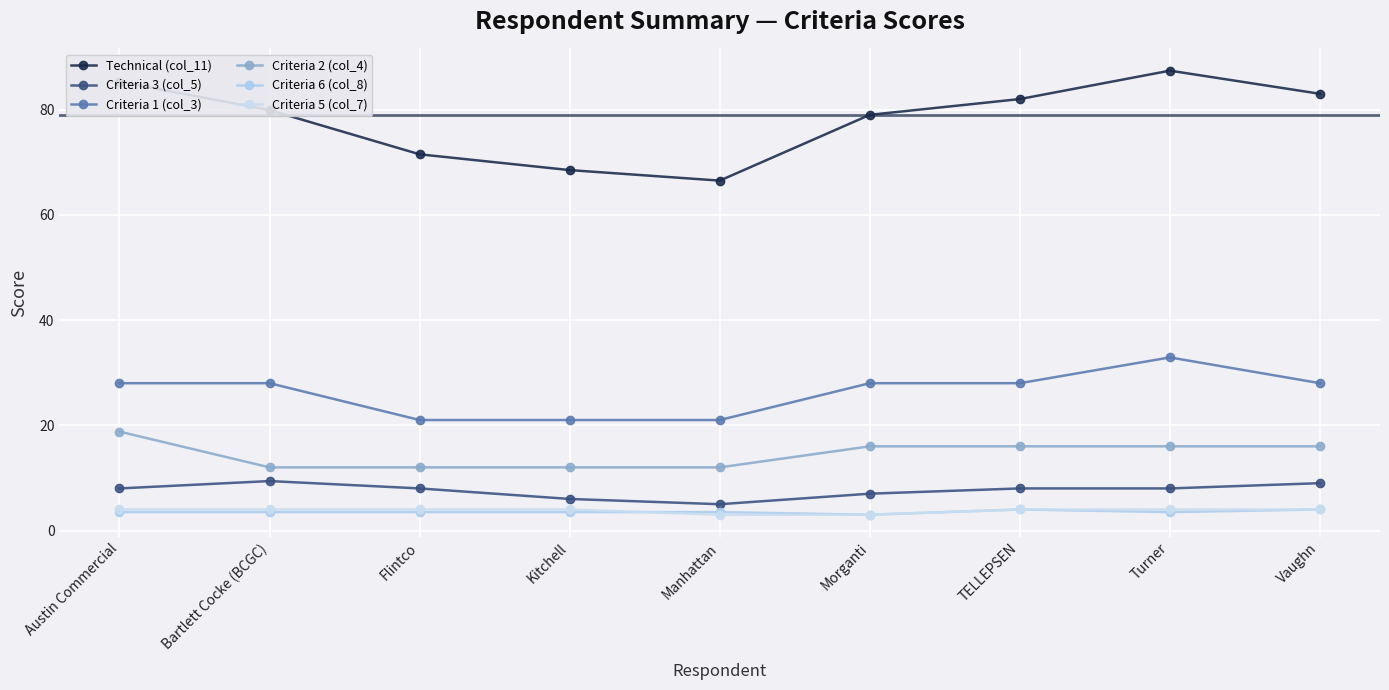

Is this an area chart (filled region under the line)?

No